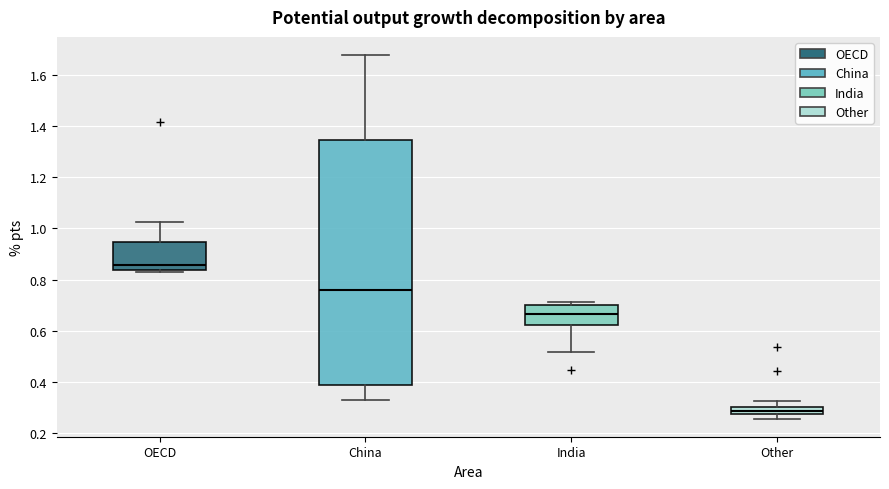

Where does the upper whisker of the box for Other end on the y-axis? The values are not printed on the chart, so give them approximately, as read against the axis.

0.32